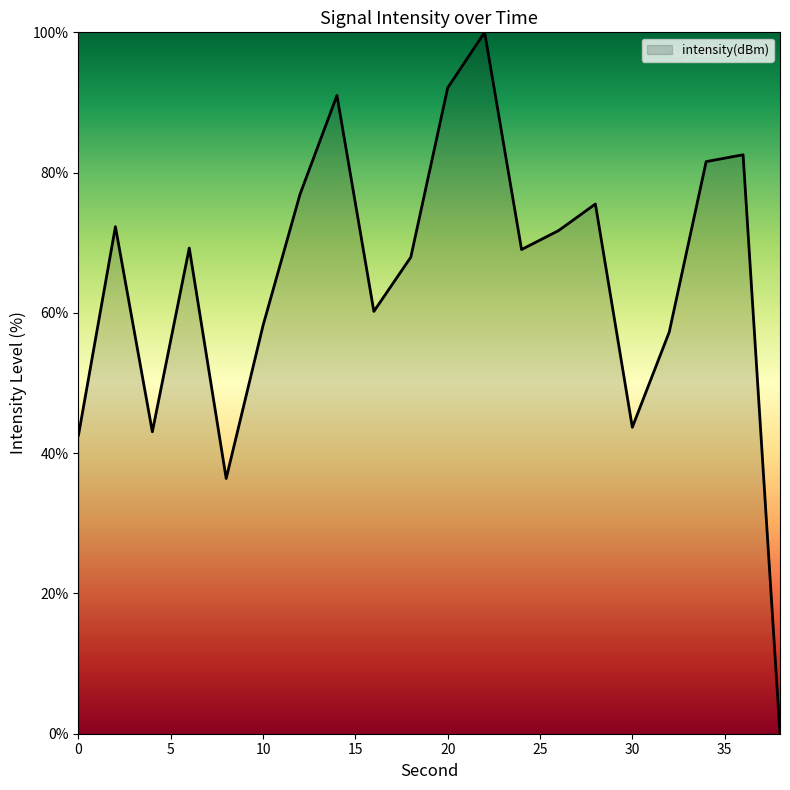

What is the difference between the maximum and minimum values?

100.0